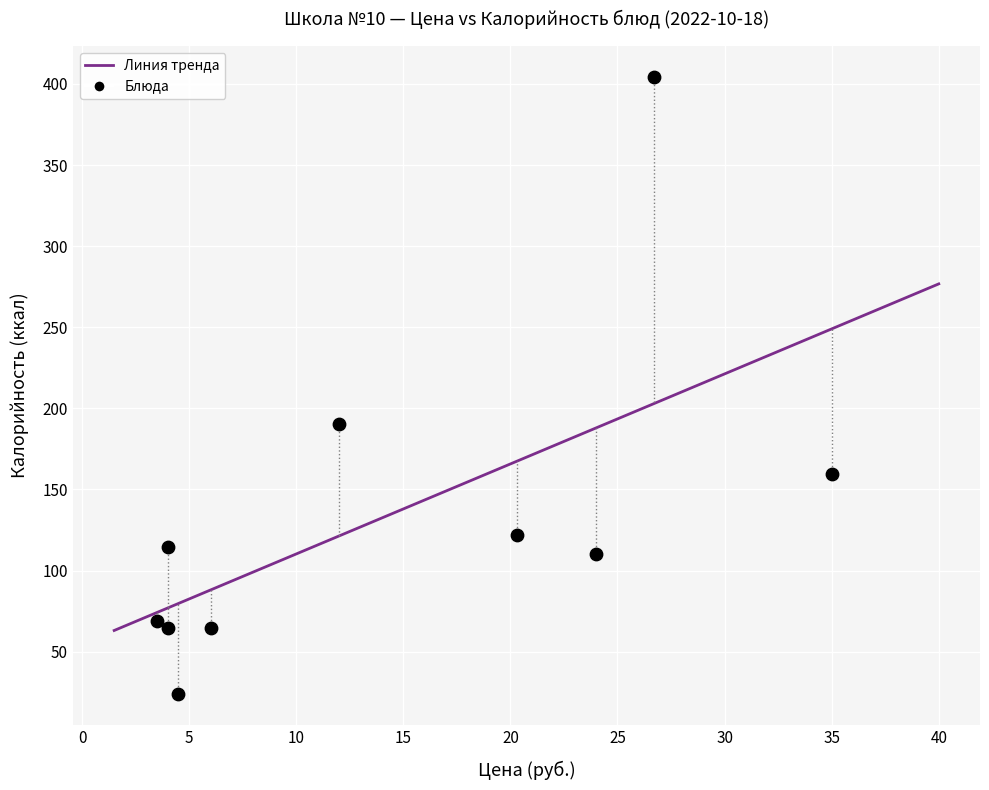

What Y value in the scatter plot is closest to 214?

190.4